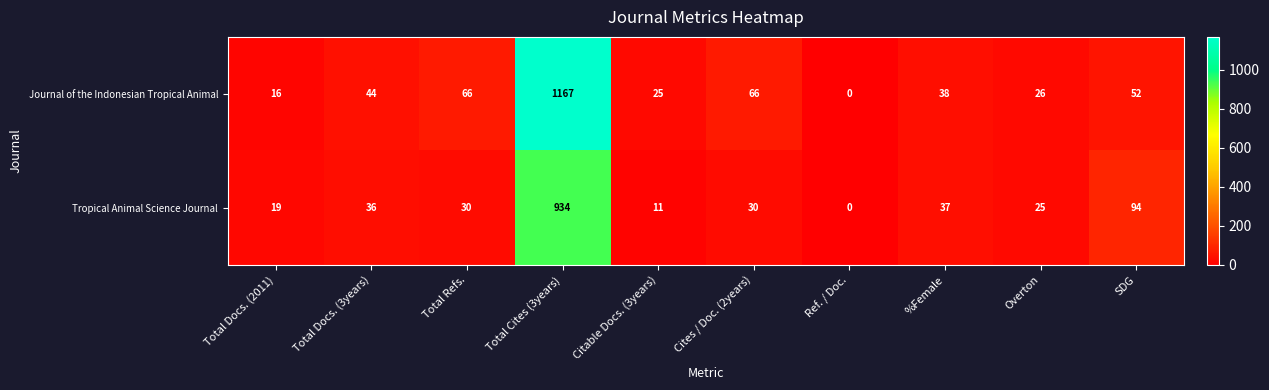

Which category has the highest value across all series?

Total Cites (3years)